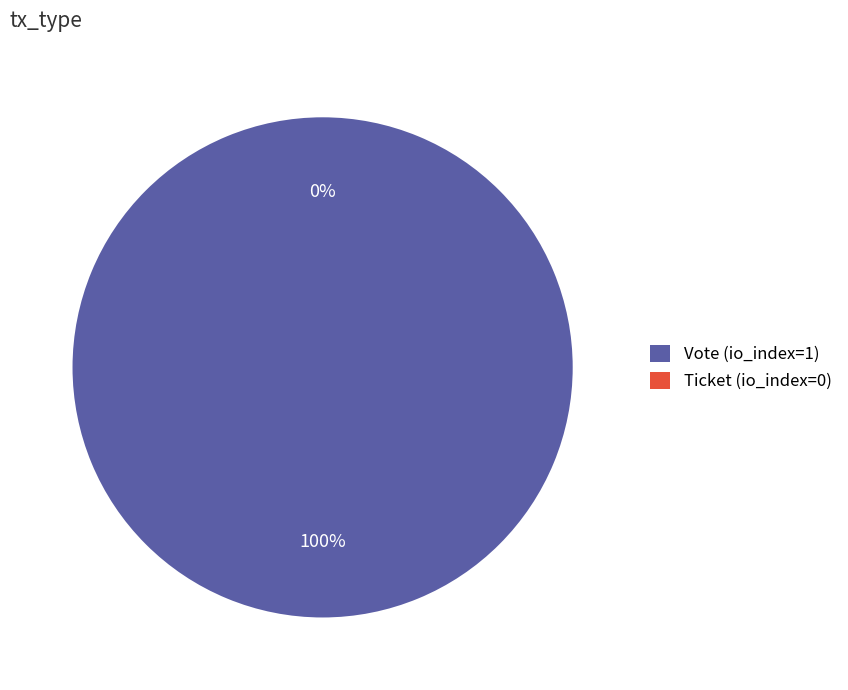

Is there a majority slice in this chart?

Yes